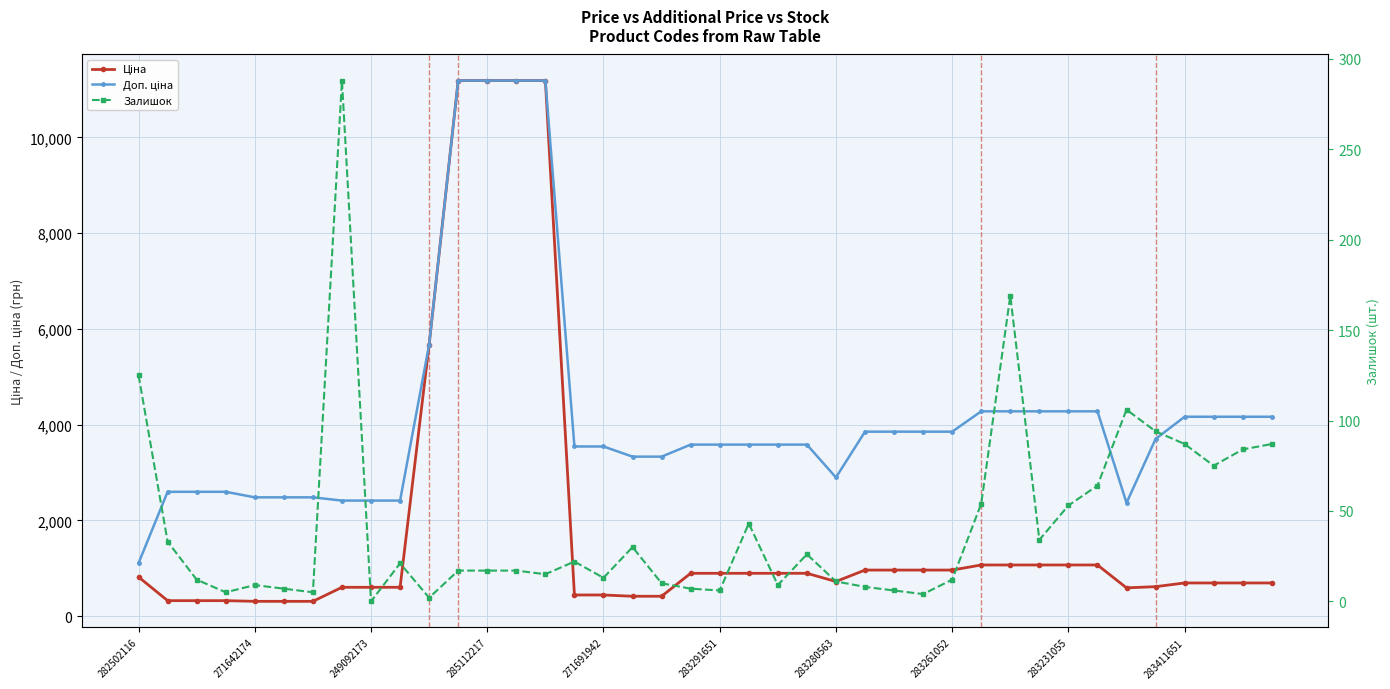

Which series changed the most between 25 and 32?

Доп. ціна